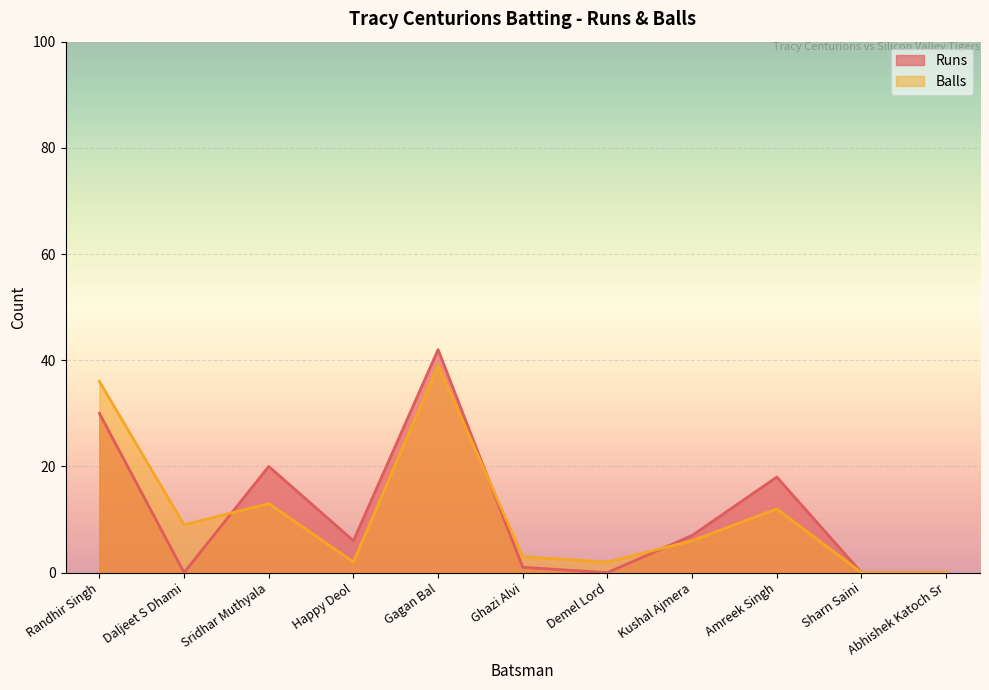

What is the sum of all Balls values?

122